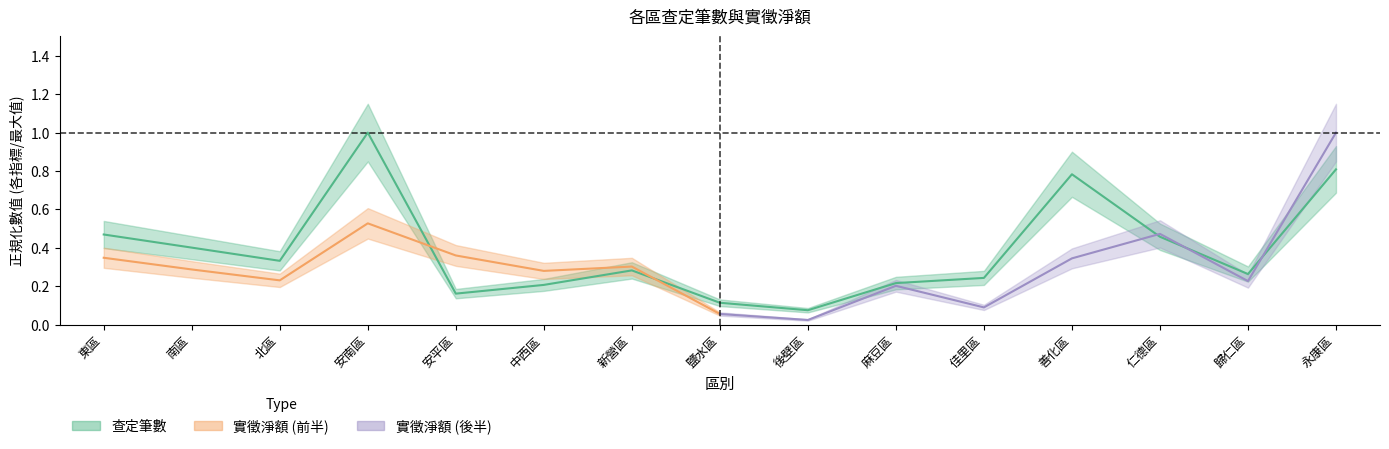

Reading left to right, list all the values displayed in this chart.

東區=0.5	南區=0.4	北區=0.3	安南區=1.0	安平區=0.2	中西區=0.2	新營區=0.3	鹽水區=0.1	後壁區=0.1	麻豆區=0.2	佳里區=0.2	善化區=0.8	仁德區=0.5	歸仁區=0.3	永康區=0.8